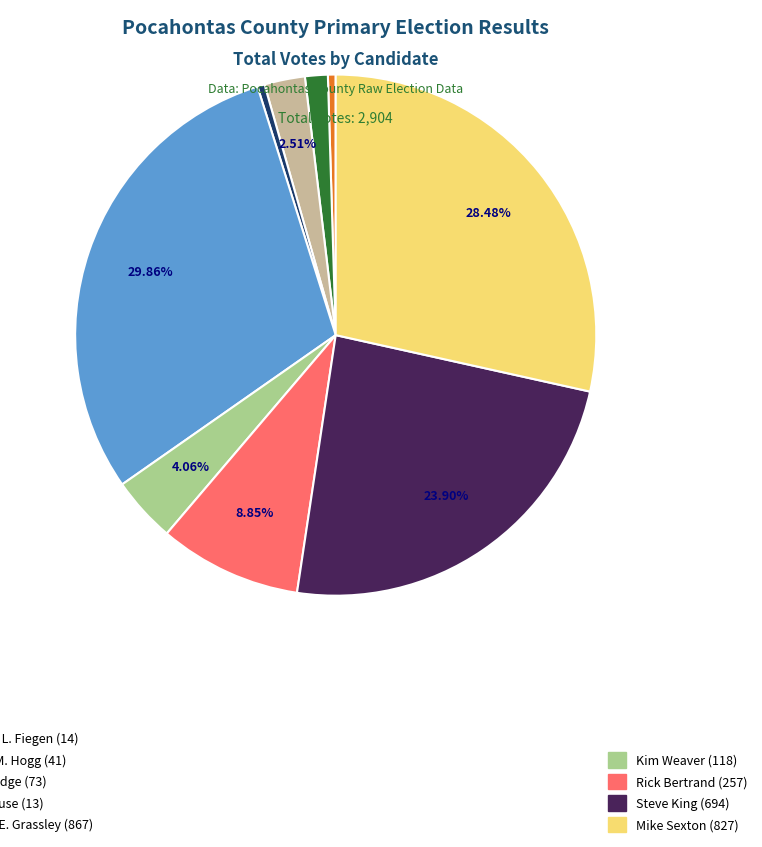

Is there a majority slice in this chart?

No